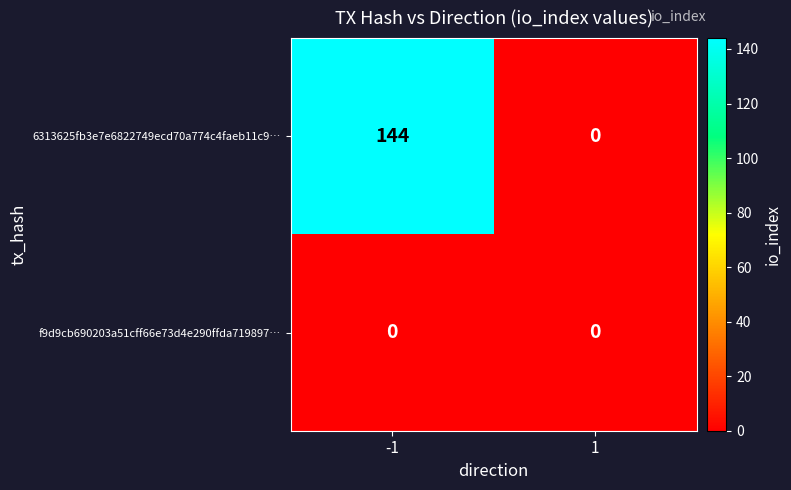

List the series in order of their overall mean, lowest first.

f9d9cb690203a51cff66e73d4e290ffda719897…, 6313625fb3e7e6822749ecd70a774c4faeb11c9…